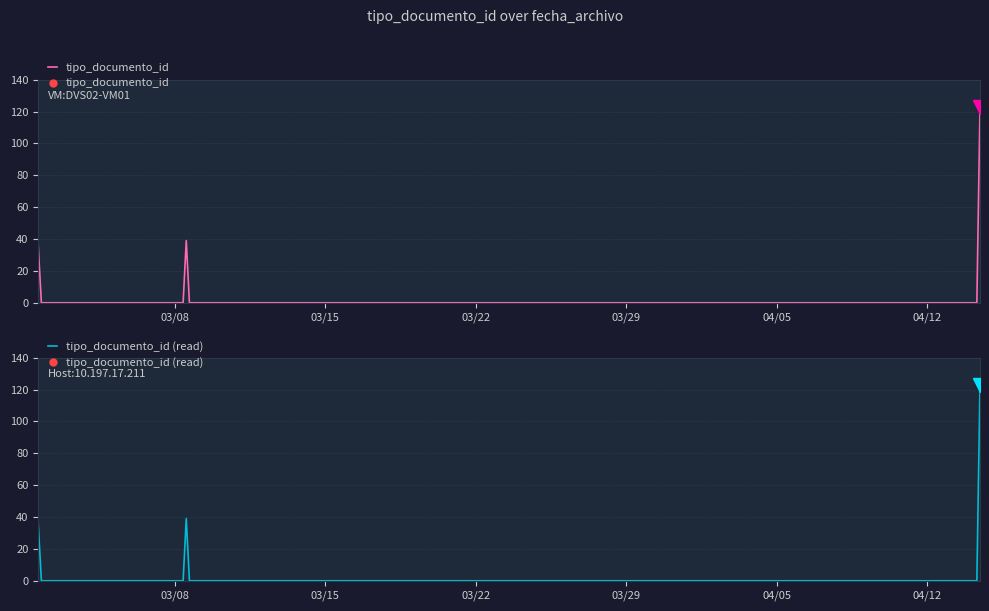

What is the approximate value at 2016-03-01 15:29:39, to the nearest 5?

35